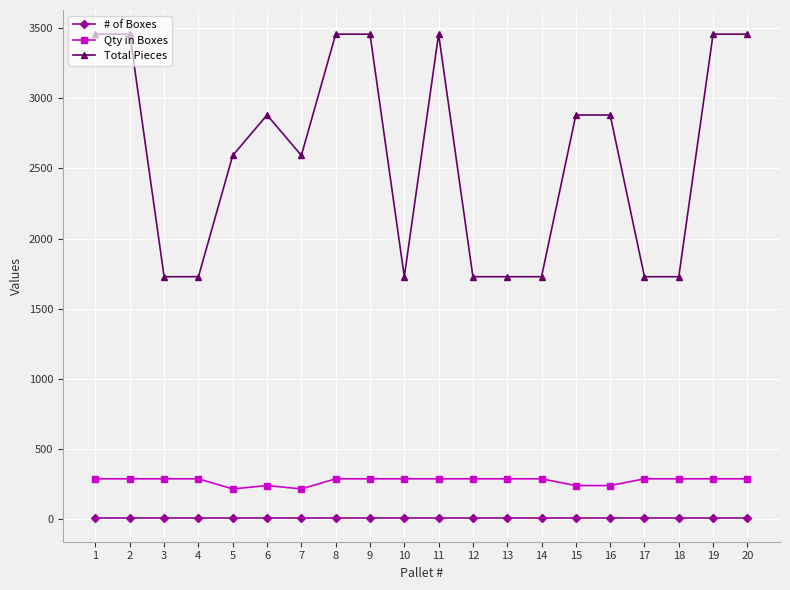

Reading left to right, what are all the values shown in this chart?

# of Boxes: 12	12	12	12	12	12	12	12	12	12	12	12	12	12	12	12	12	12	12	12
Qty in Boxes: 288	288	288	288	216	240	216	288	288	288	288	288	288	288	240	240	288	288	288	288
Total Pieces: 3456	3456	1728	1728	2592	2880	2592	3456	3456	1728	3456	1728	1728	1728	2880	2880	1728	1728	3456	3456